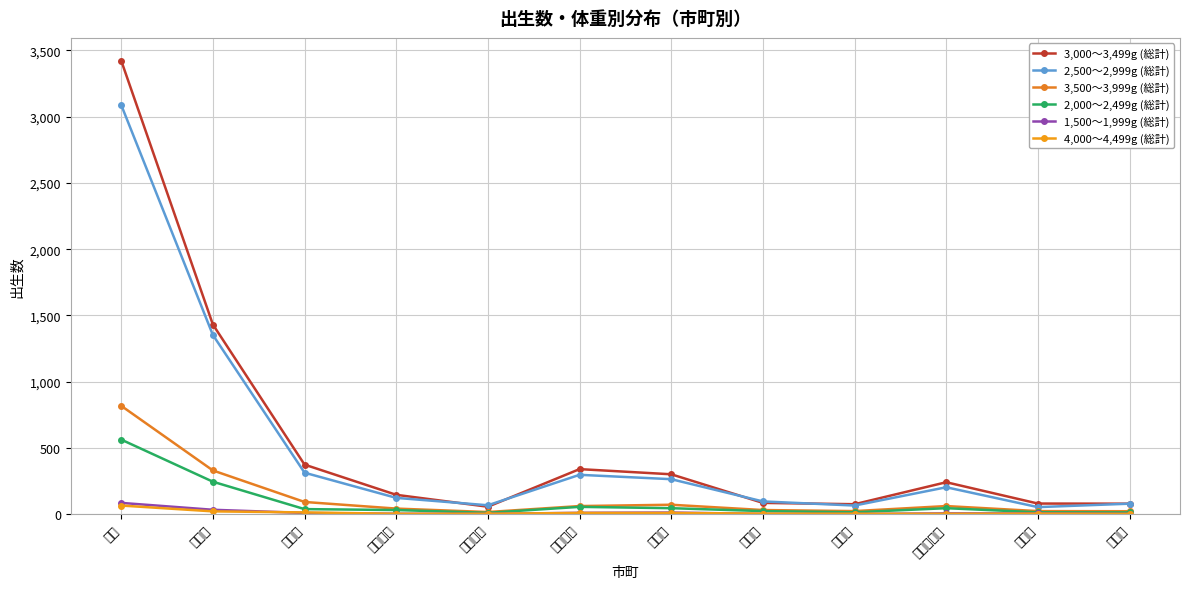

Is this an area chart (filled region under the line)?

No